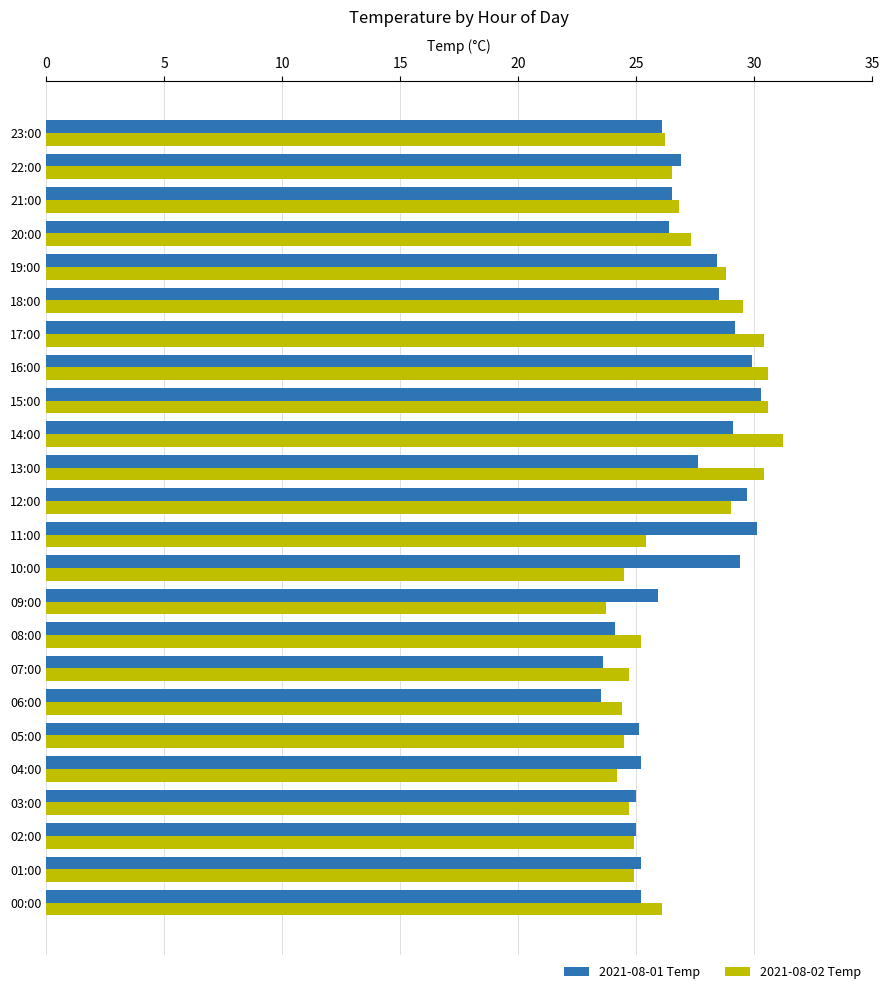

Rank the series by their maximum value, from highest to lowest.

2021-08-02 Temp, 2021-08-01 Temp